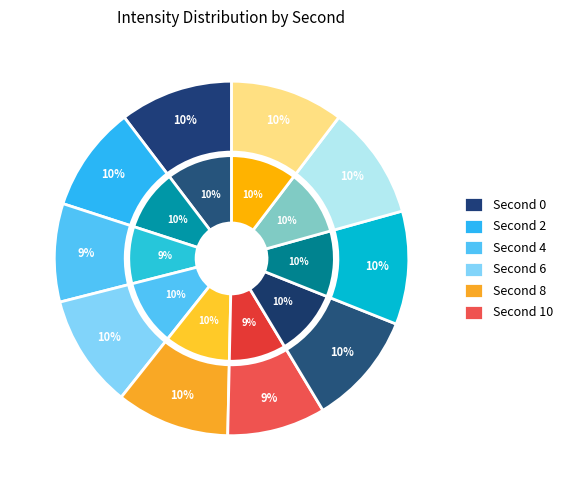

What is the smallest slice in the pie chart?

4